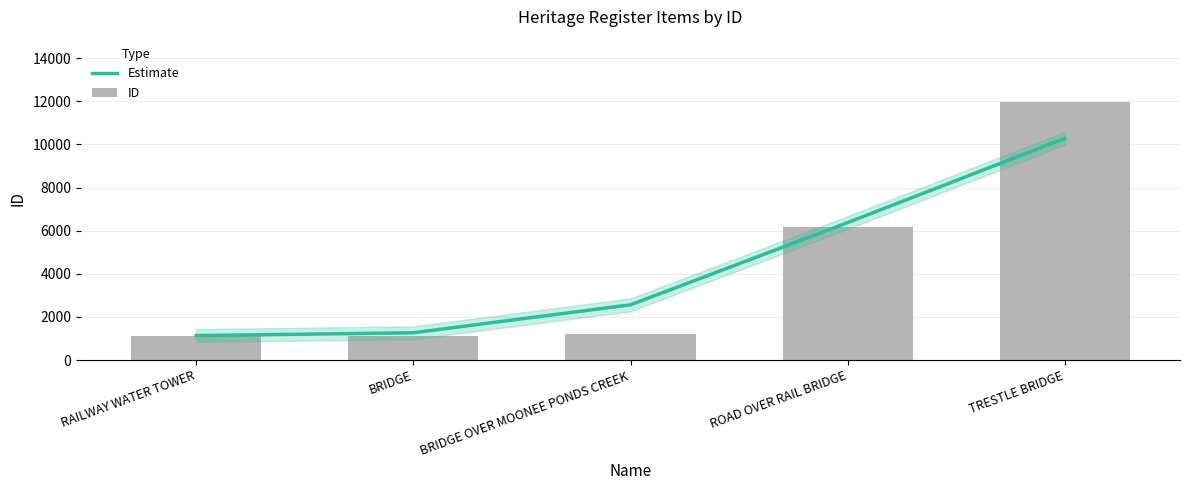

What is the spread (max minus min) of values at TRESTLE BRIDGE?

1703.6